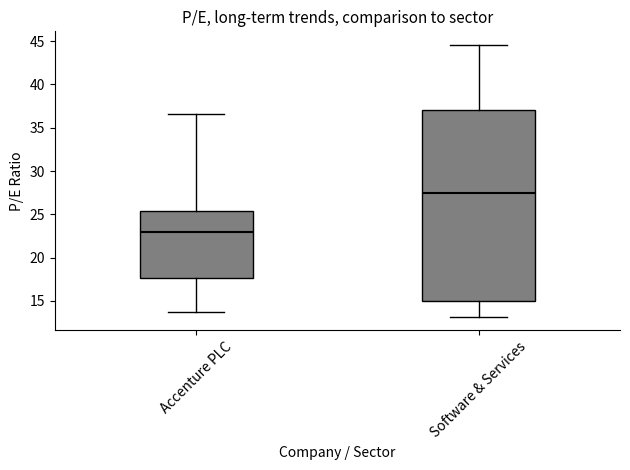

Reading left to right, transcribe this box plot: for each box, give where its median line is, the range the box spans, and where its two whiskers end, as read against the y-axis. The values are not printed on the chart, so give them approximately, as read against the axis.

Accenture PLC: median 23.0, box 17.5 to 25.5, whiskers 13.5 to 36.5
Software & Services: median 27.5, box 15.0 to 37.0, whiskers 13.0 to 44.5